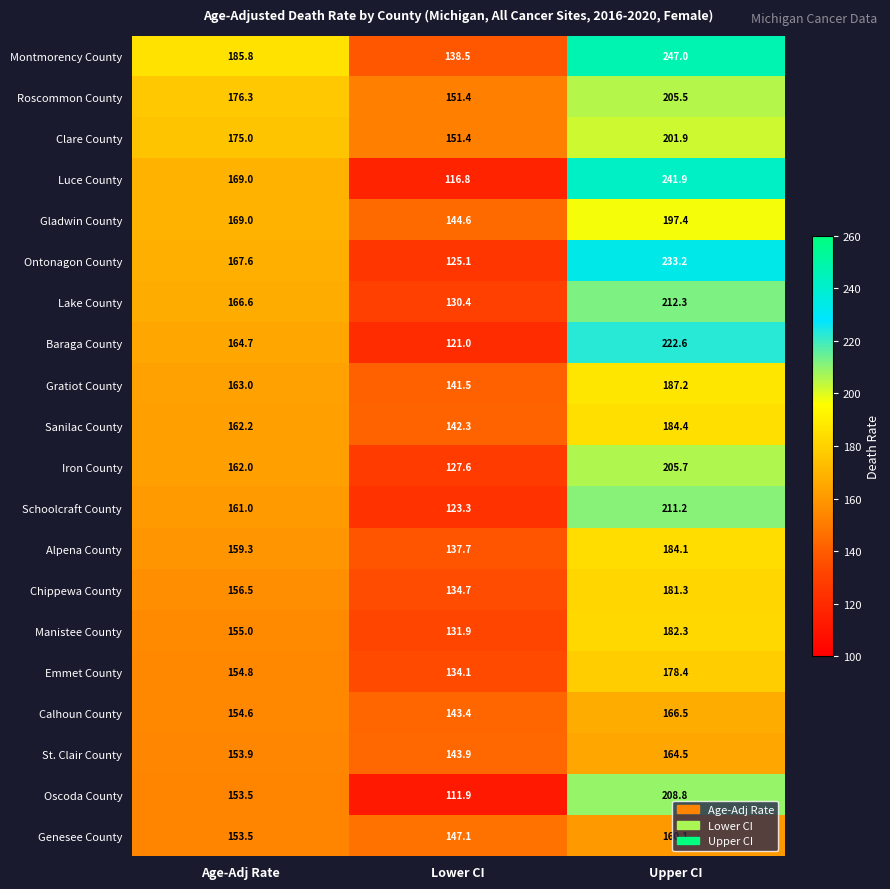

Read the Iron County value at Upper CI.

205.7